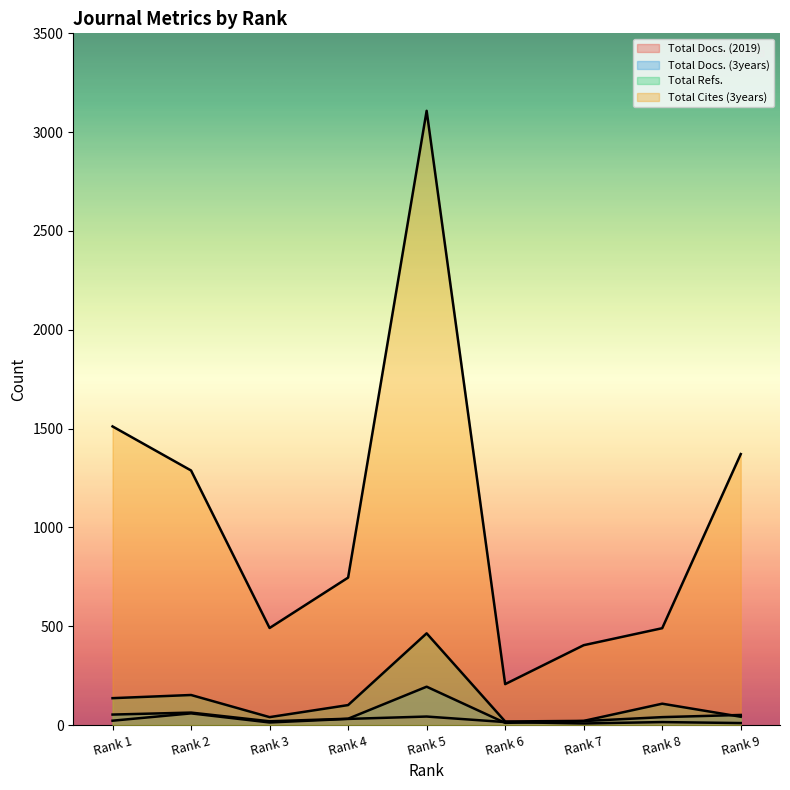

How many lines are shown in the chart?

4